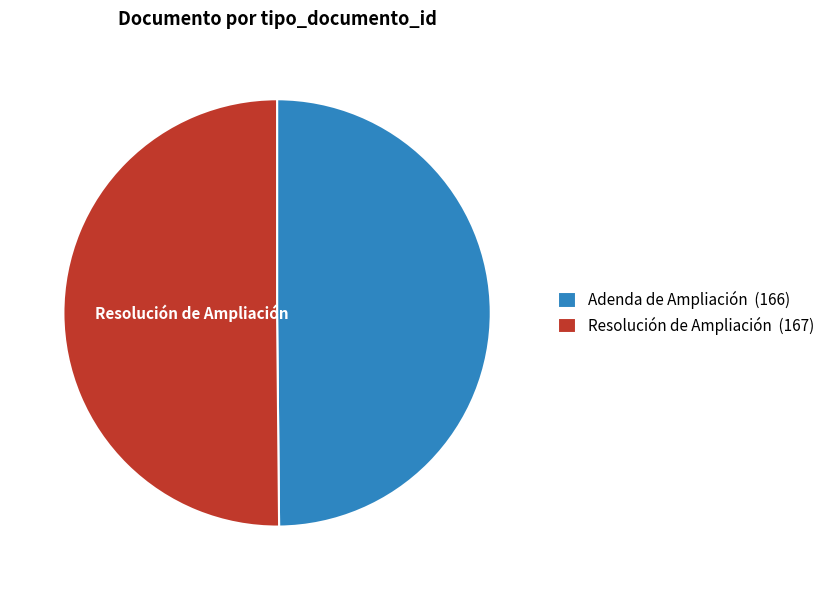

Is the sum of Adenda de Ampliación (166) and Resolución de Ampliación (167) greater than half?

Yes